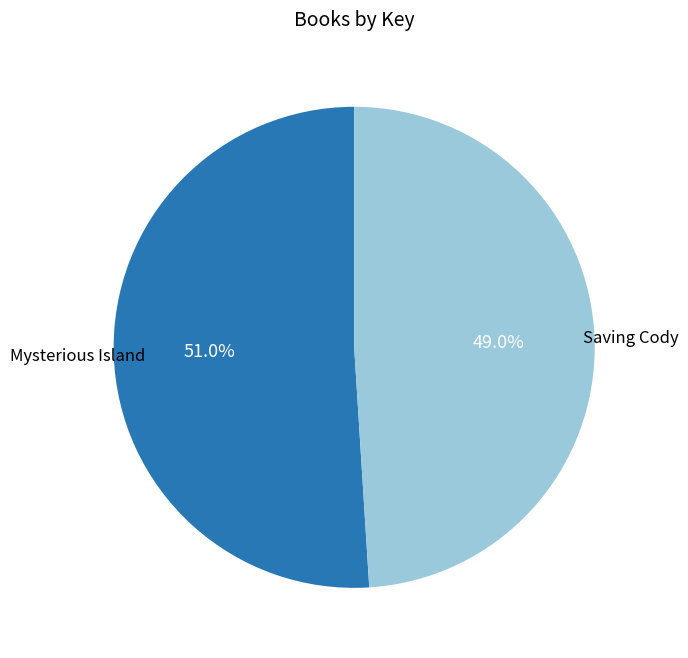

What is the majority slice?

Mysterious Island